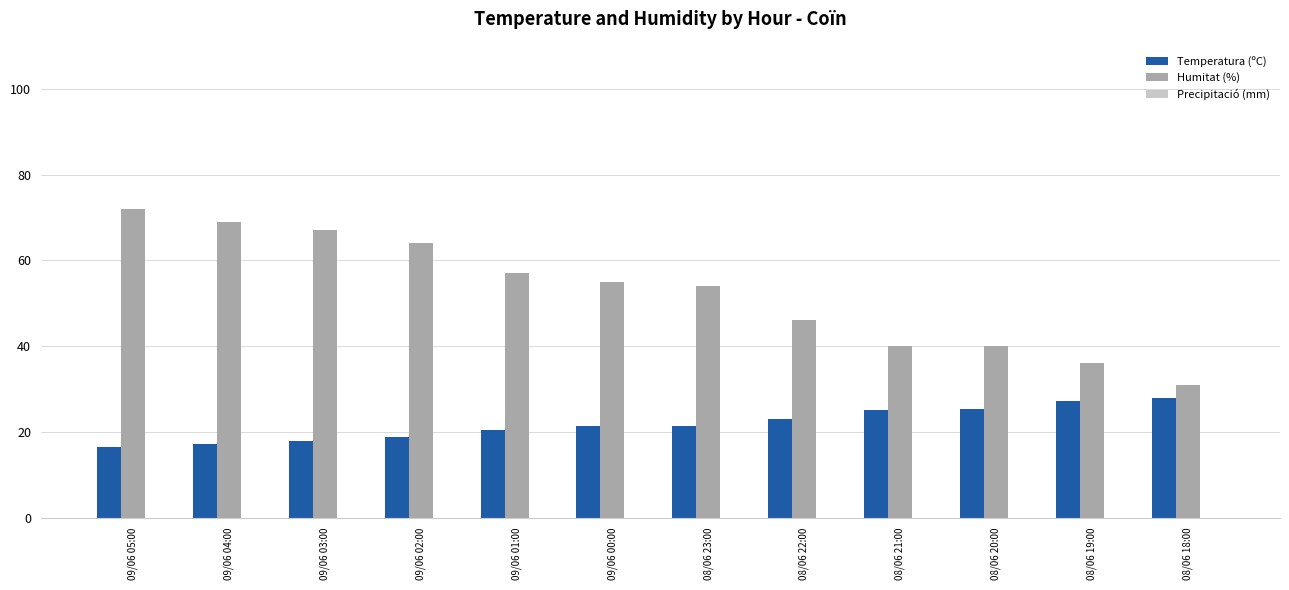

What is the value of the Temperatura (ºC) bar at the 7th from the left?

21.4